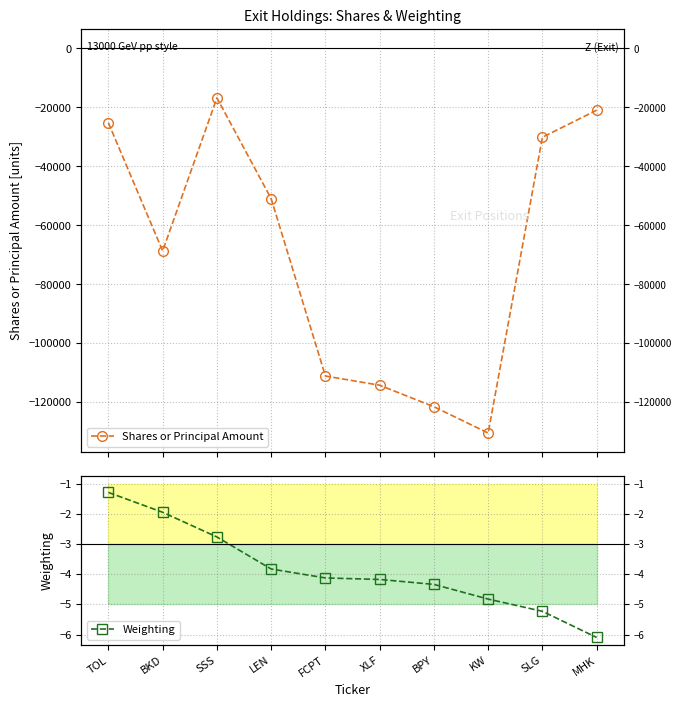

Reading left to right, what are all the values shown in this chart?

Shares or Principal Amount: -25234.0	-68679.0	-16774.0	-50940.0	-111079.0	-114196.0	-121489.0	-130407.0	-30120.0	-20949.0
Weighting: -1.3	-1.9	-2.8	-3.8	-4.1	-4.2	-4.3	-4.8	-5.2	-6.1